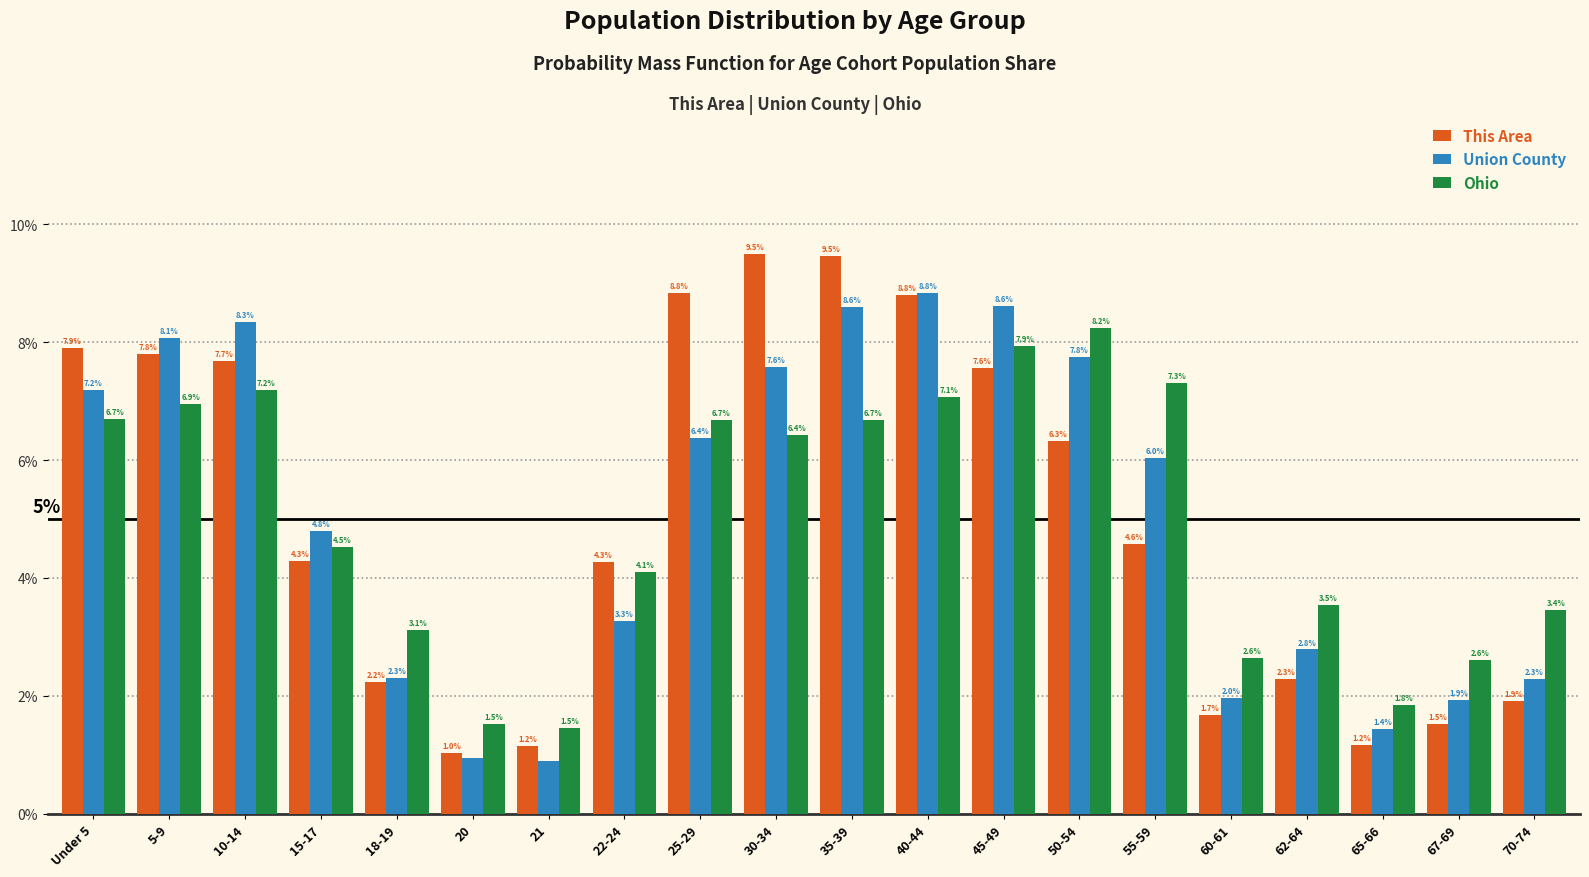

The Ohio series shows 4.2 at 18-19. True or false?

False